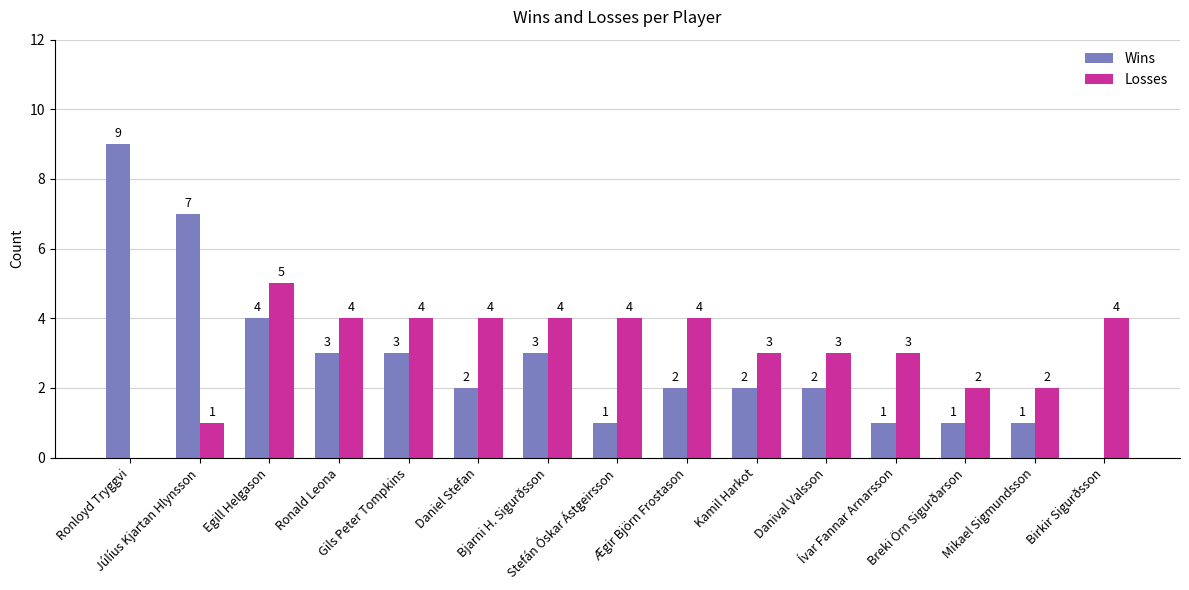

At which label does Wins first exceed 2?

Ronloyd Tryggvi